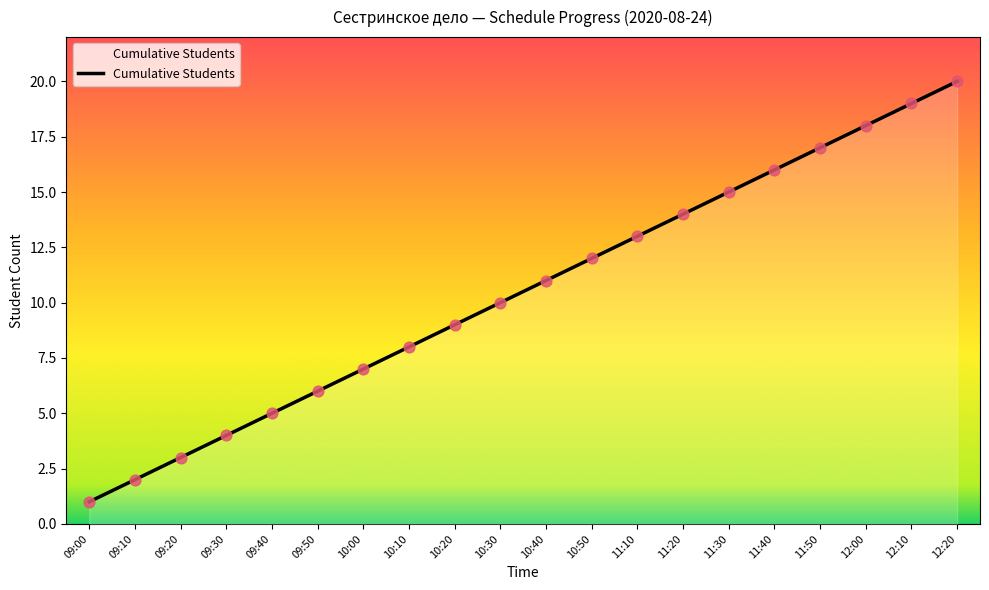

What is the change in value from 09:20 to 12:20?

+17